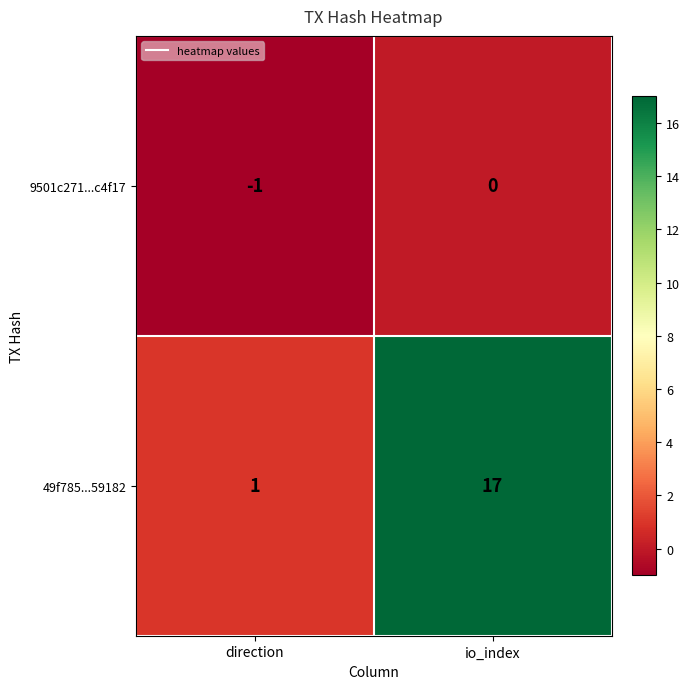

Reading left to right, extract all data points from this chart.

9501c271...c4f17: direction=-1	io_index=0
49f785...59182: direction=1	io_index=17